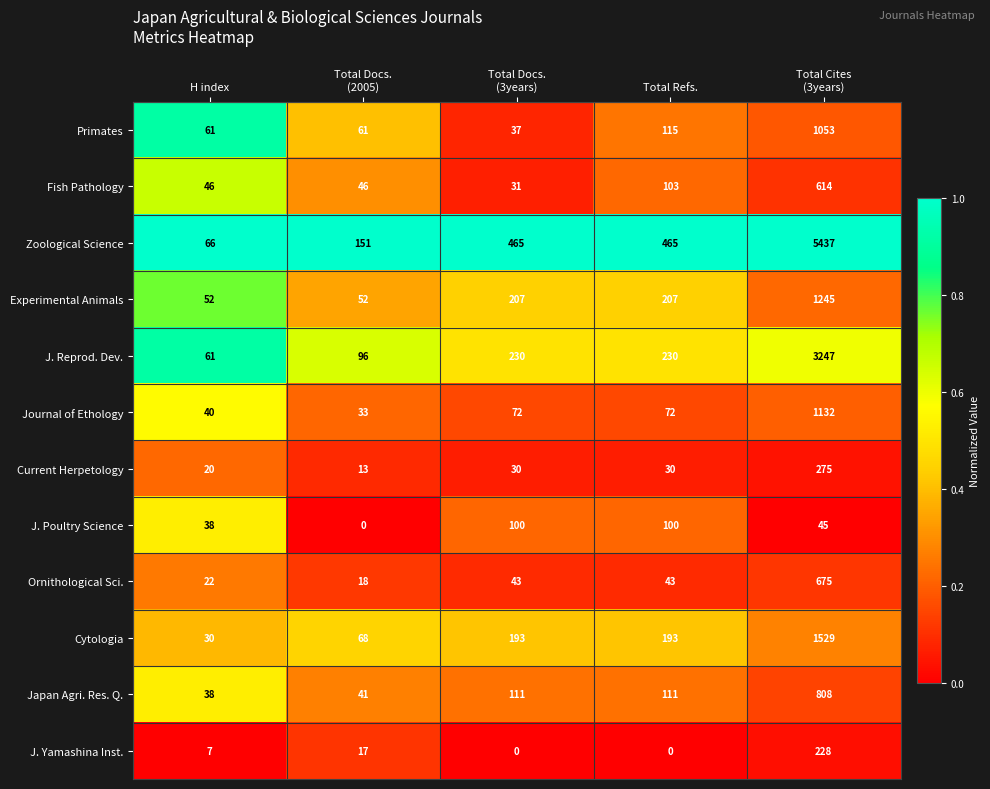

The value of Japan Agri. Res. Q. at Total Refs. is 111. True or false?

True